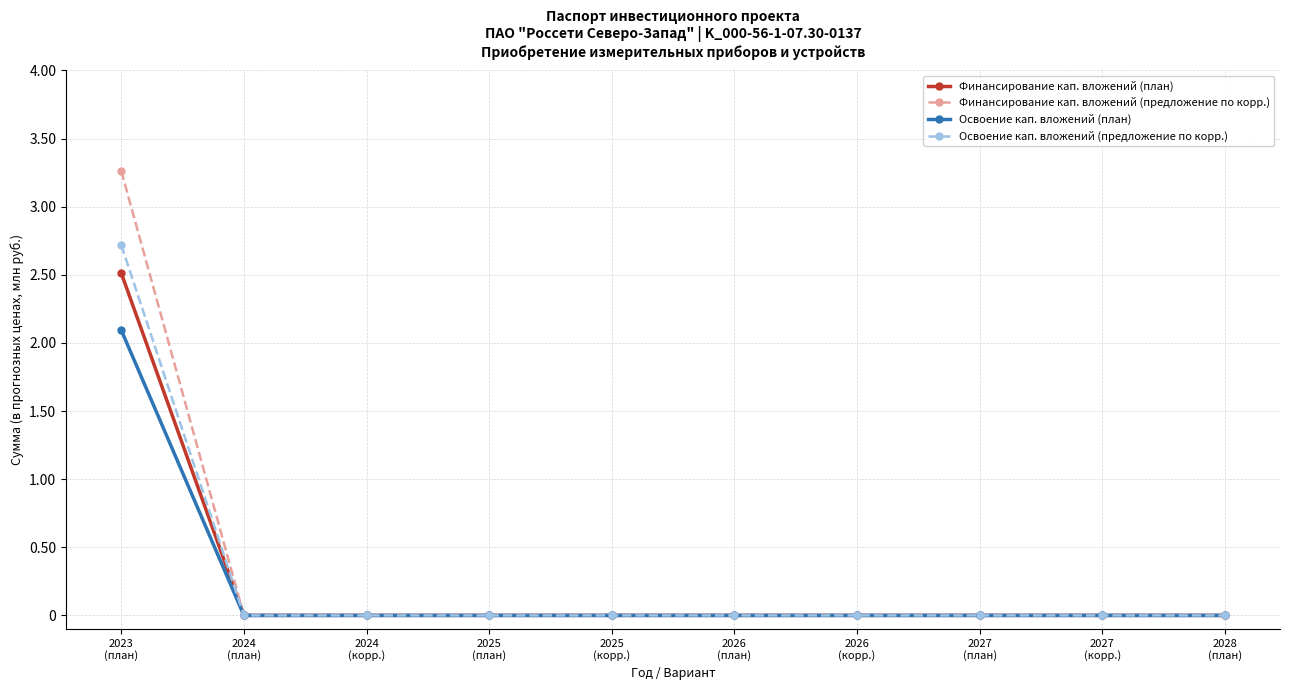

How many lines are shown in the chart?

4